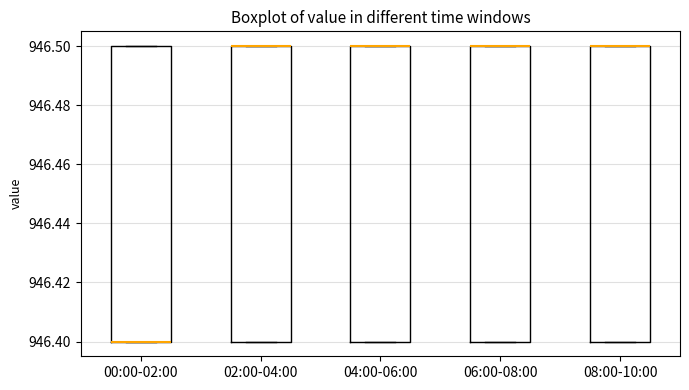

Reading left to right, read every box against the y-axis: the position of its median line, the range the box covers, and the ends of its whiskers. The values are not printed on the chart, so give them approximately, as read against the axis.

00:00-02:00: median 946.4 (drawn on the box's lower edge), box 946.4 to 946.5, whiskers 946.4 to 946.5
02:00-04:00: median 946.5 (drawn on the box's upper edge), box 946.4 to 946.5, whiskers 946.4 to 946.5
04:00-06:00: median 946.5 (drawn on the box's upper edge), box 946.4 to 946.5, whiskers 946.4 to 946.5
06:00-08:00: median 946.5 (drawn on the box's upper edge), box 946.4 to 946.5, whiskers 946.4 to 946.5
08:00-10:00: median 946.5 (drawn on the box's upper edge), box 946.4 to 946.5, whiskers 946.4 to 946.5